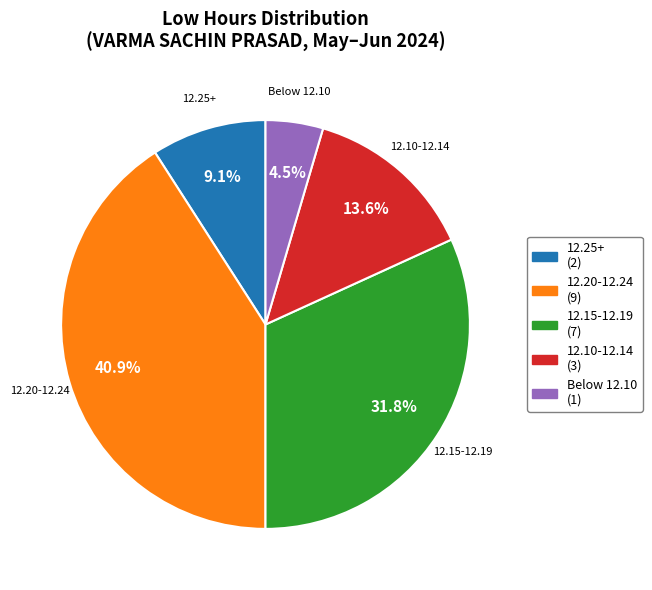

Is there any slice that represents more than half of the pie?

No